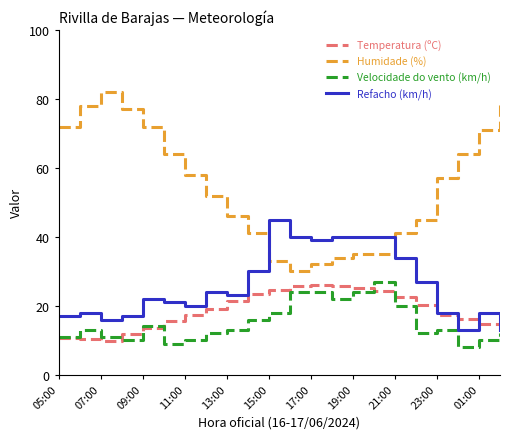

Which series has the largest range (max minus min)?

Humidade (%)